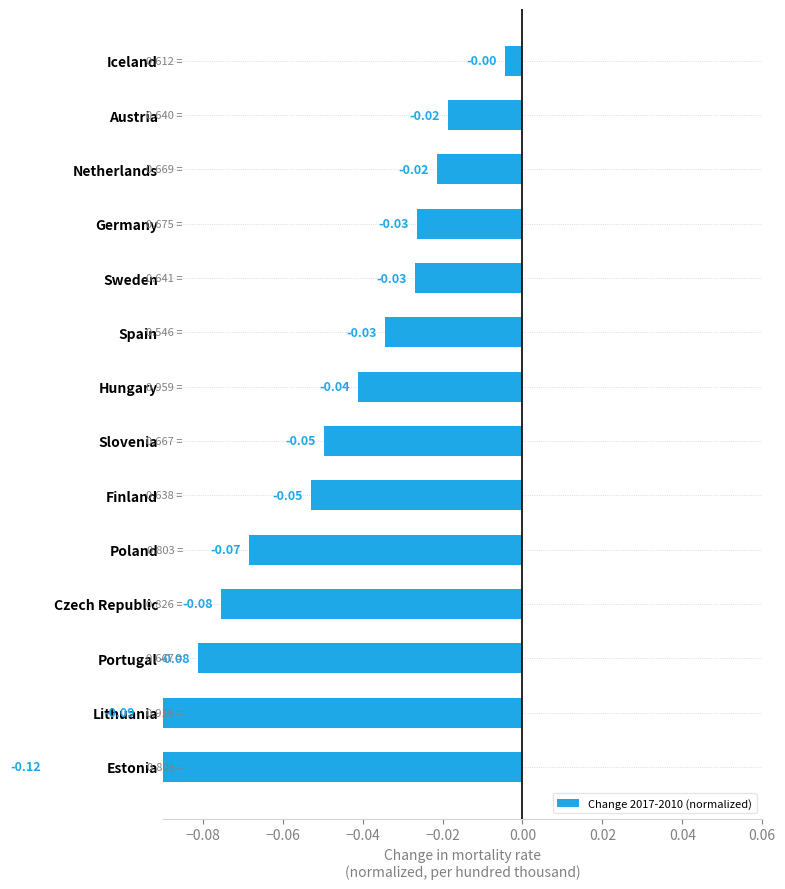

How many bars are there in total?

14